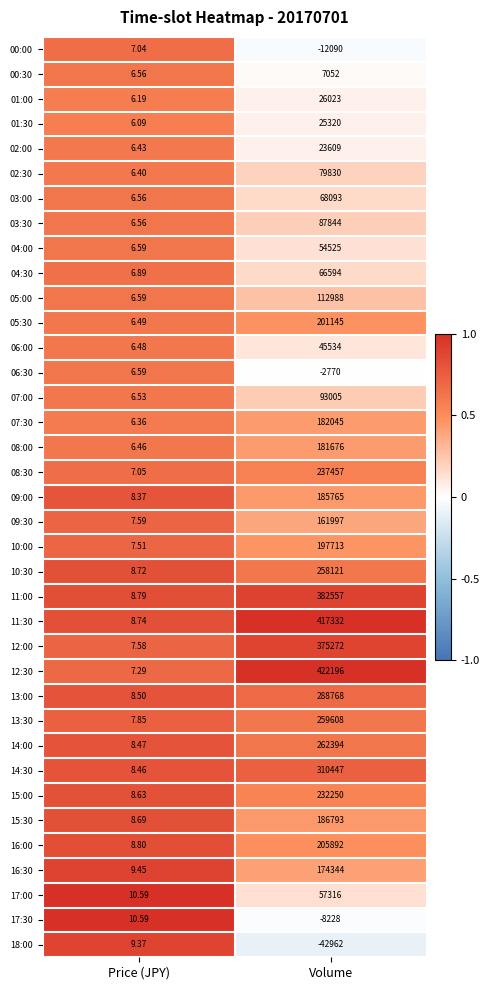

Which series has the widest spread of values?

12:30